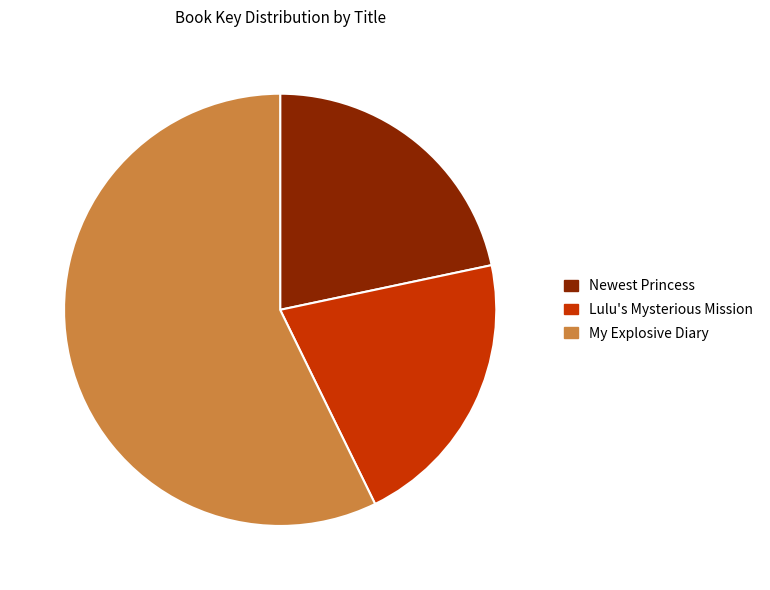

How many segments does this pie chart have?

3